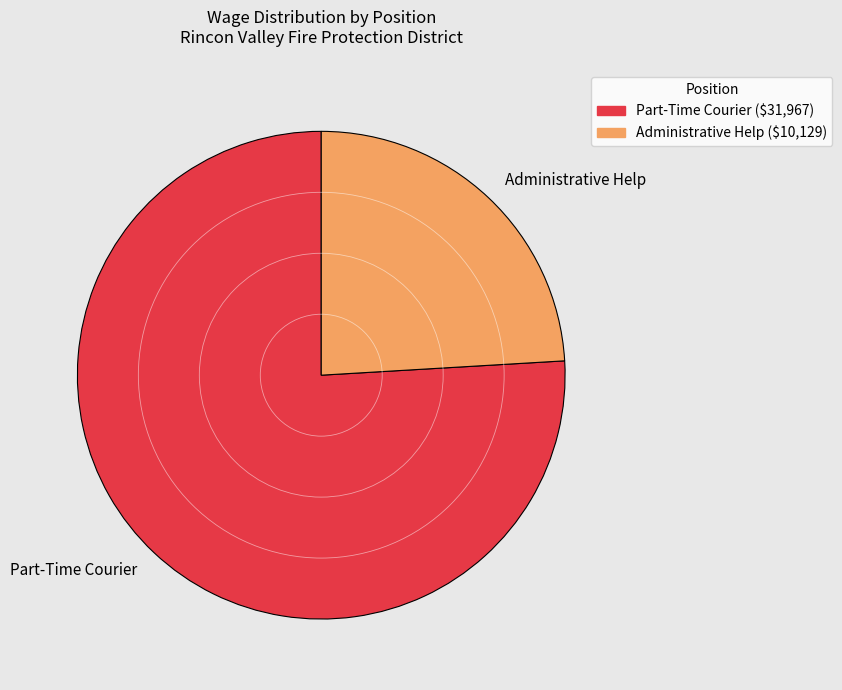

Which category has the smallest portion of the pie?

Administrative Help